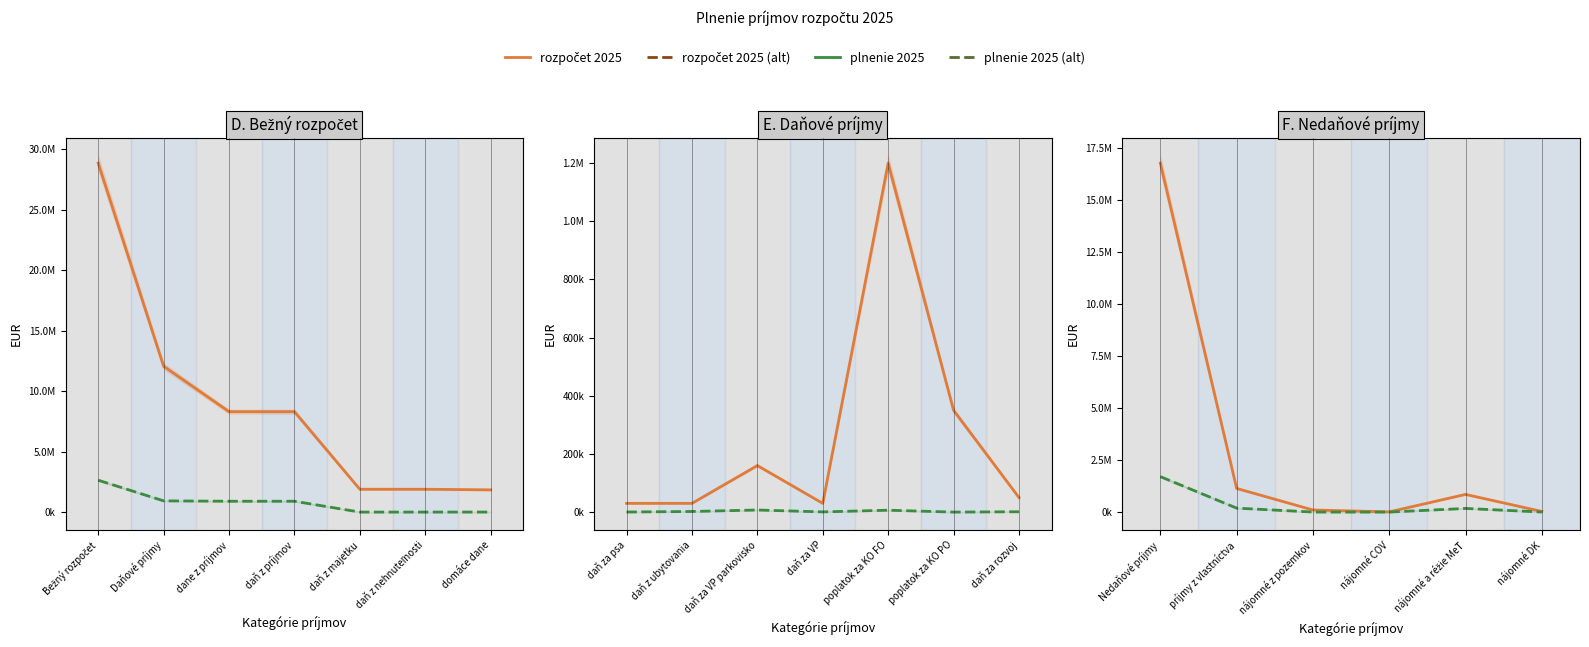

How many data points in rozpočet 2025 are less than 850000?

3